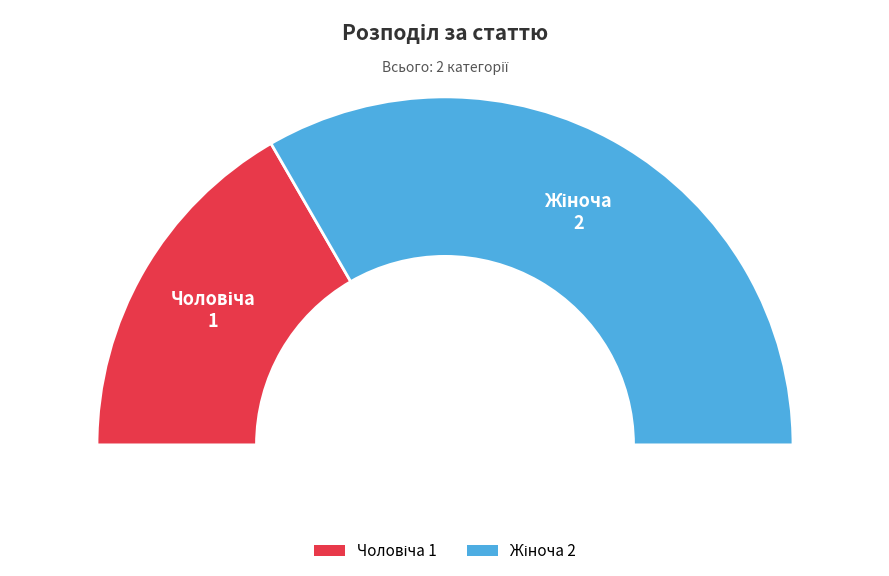

How many slices are in this pie chart?

2